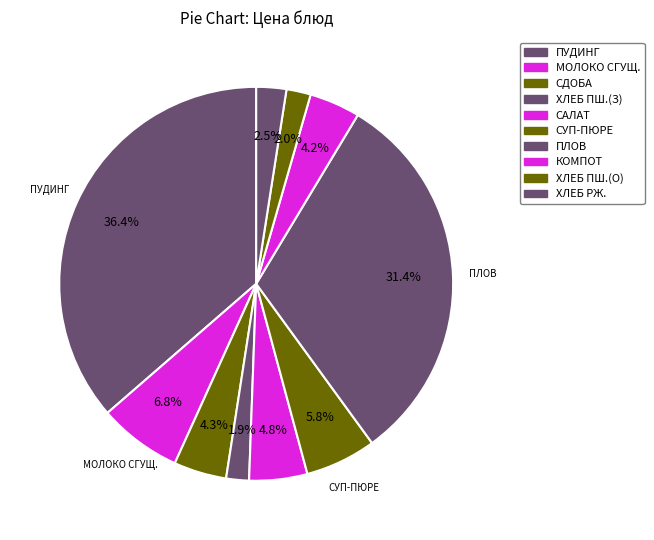

How many slices are in this pie chart?

10